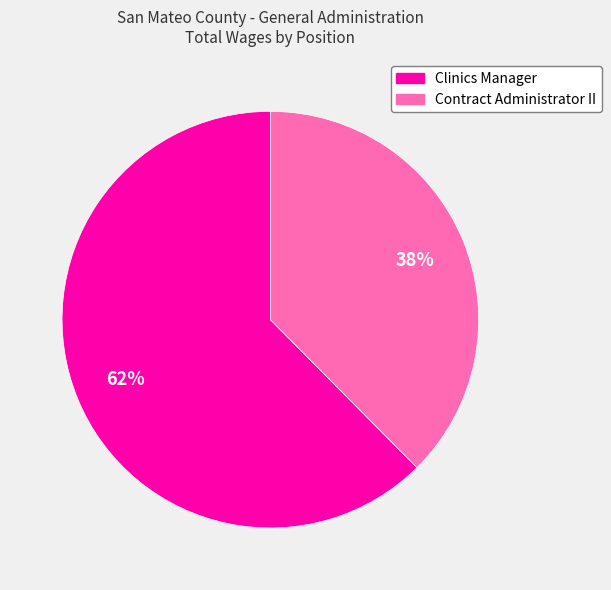

Which slice is the largest?

Clinics Manager